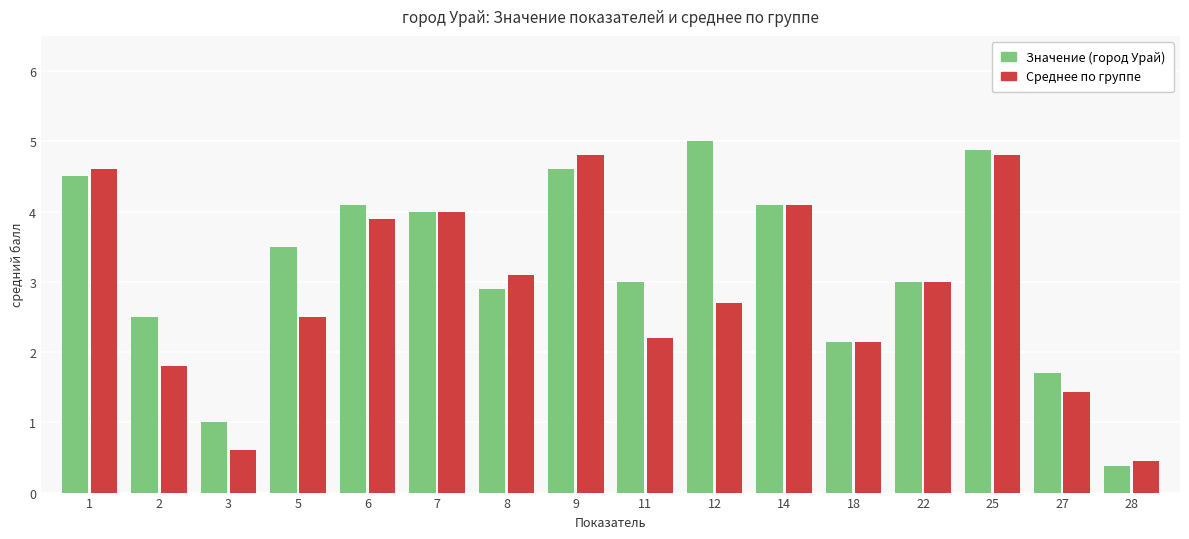

What are all the series names shown in the legend?

Значение (город Урай), Среднее по группе